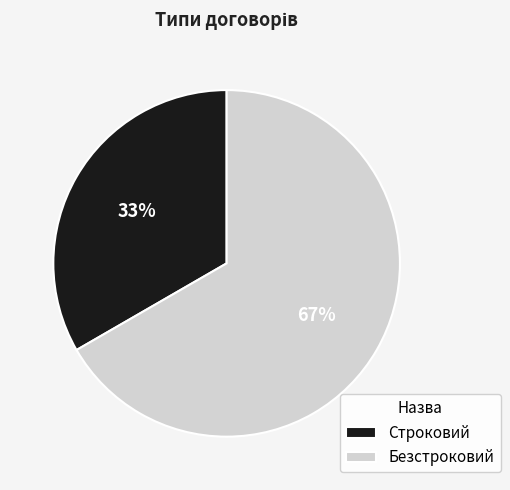

What is the ratio of the value at Безстроковий to the value at Строковий?

2.0